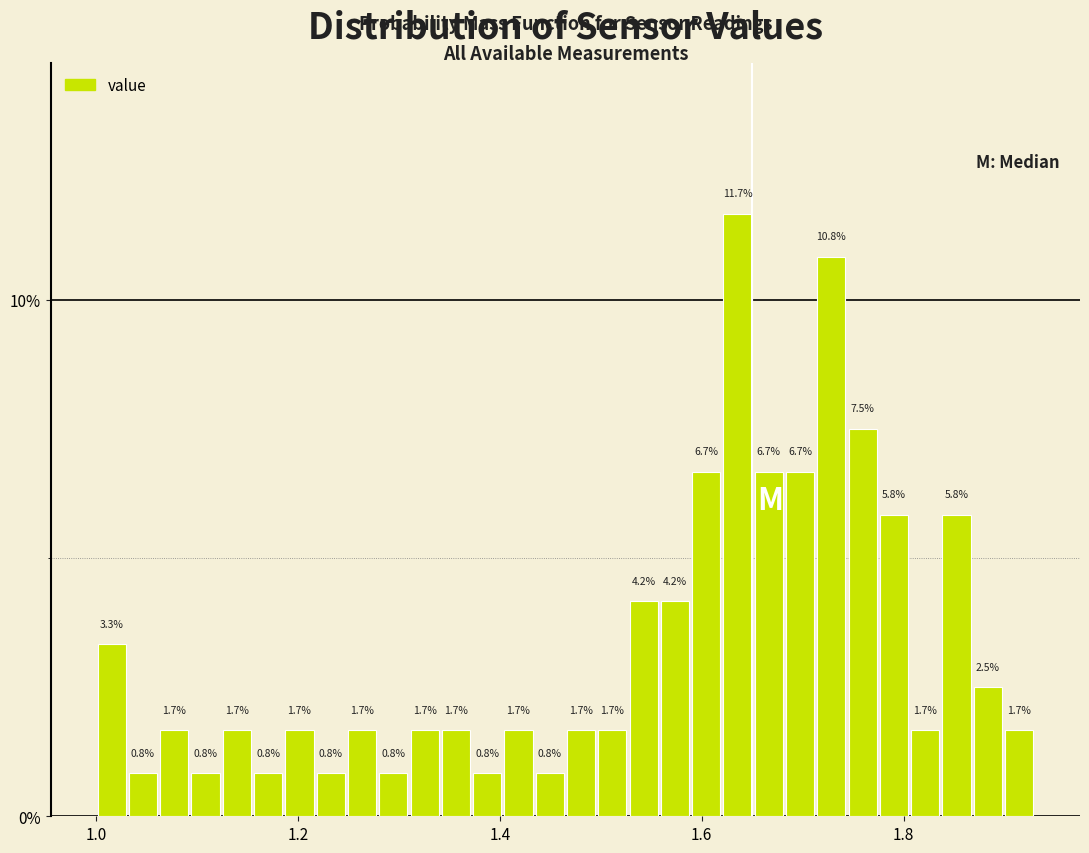

Around what value on the x-axis is the tallest bar? Give the approximate position of its centre, as read against the axis.

1.64